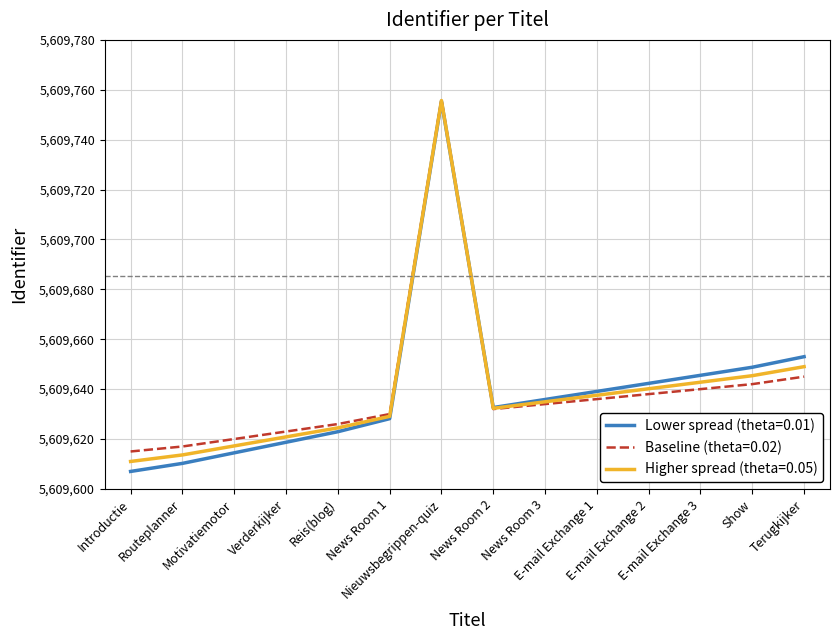

Which series has the widest spread of values?

Lower spread (theta=0.01)